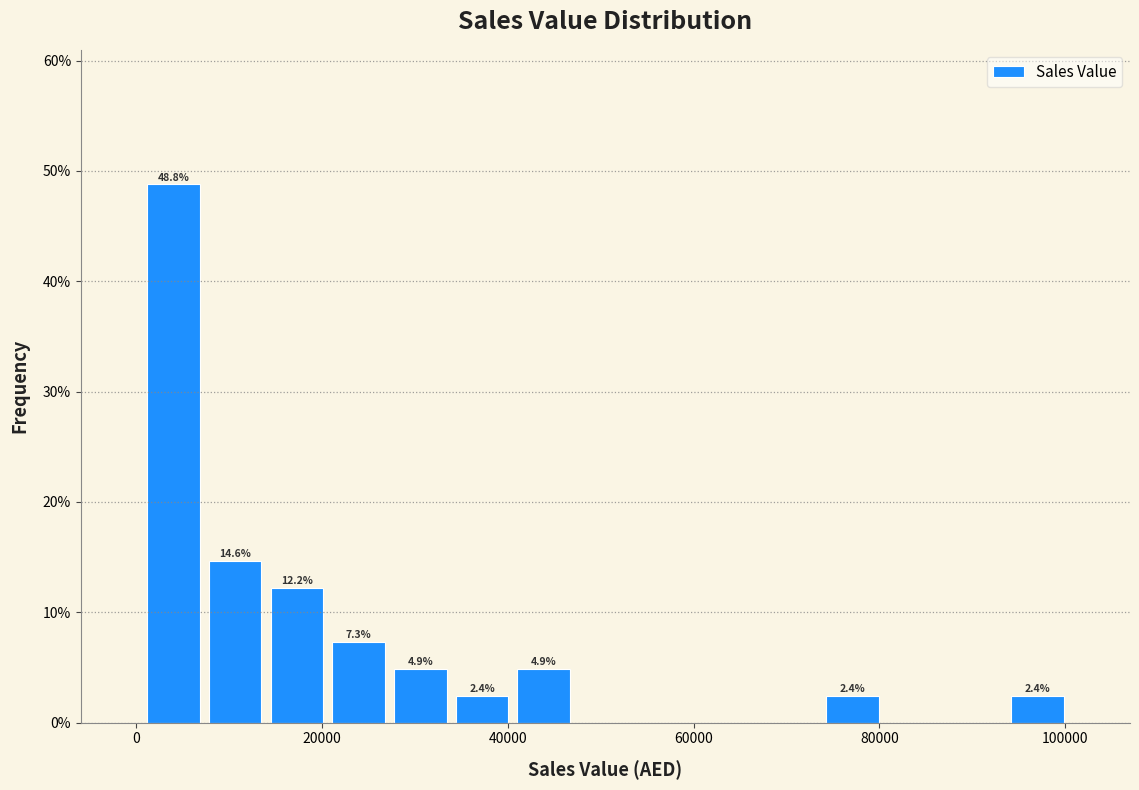

Read against the x-axis, roughly where is the centre of the tallest bar?

4000